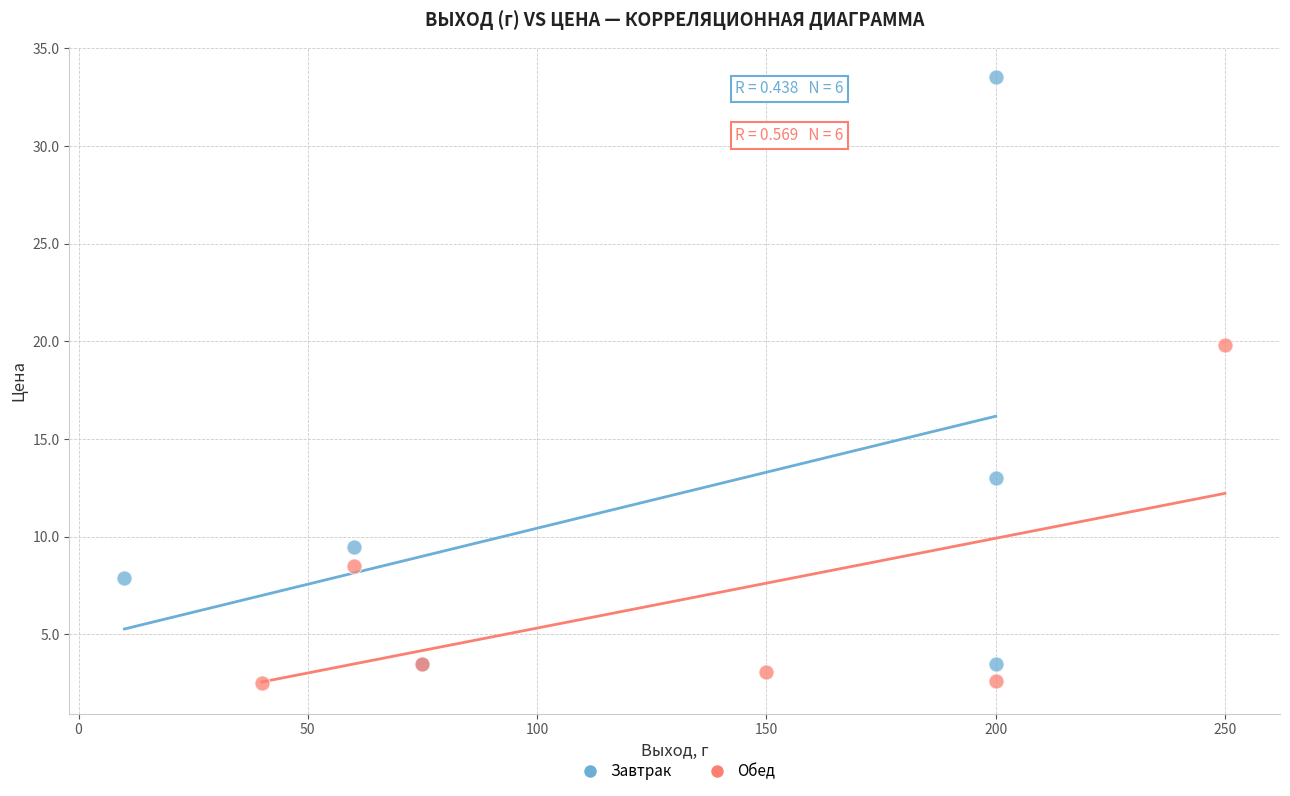

Which series reaches the maximum Y coordinate?

Завтрак